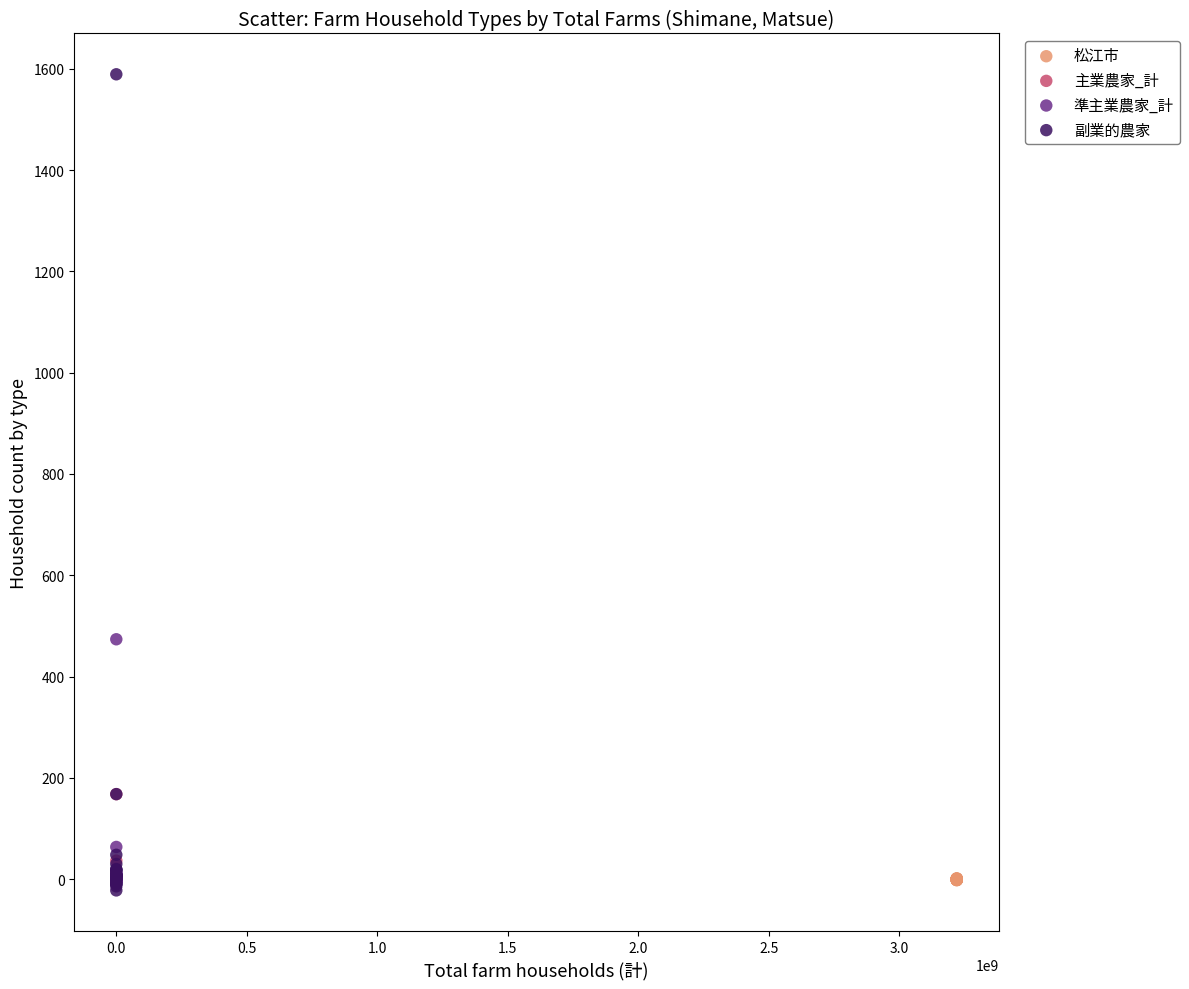

Which series has the widest spread of Y values?

副業的農家